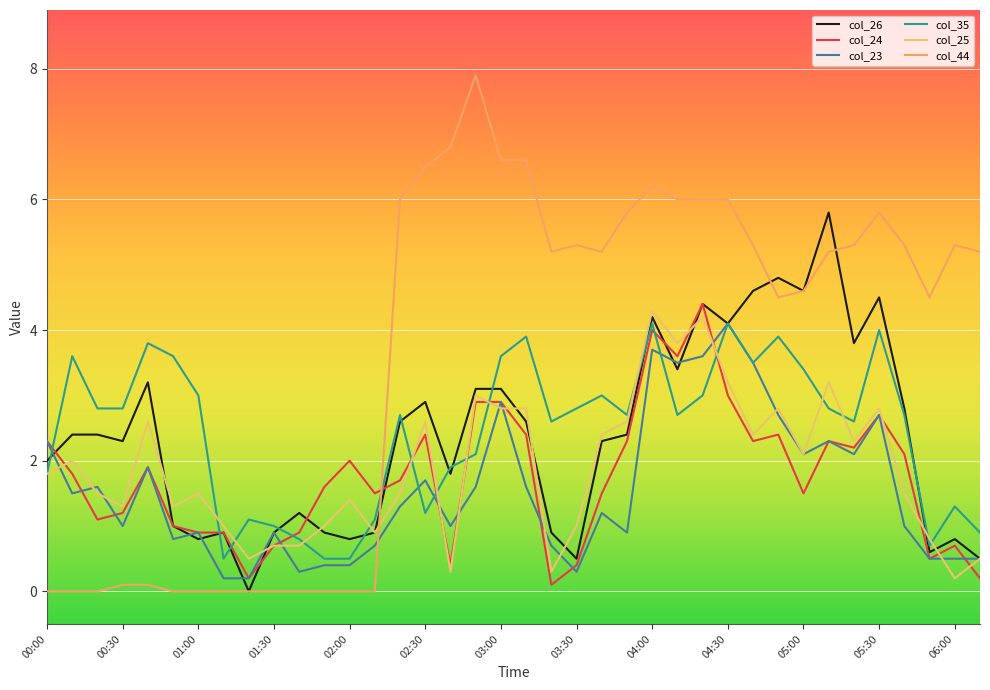

Where does the col_23 series first go above 1?

00:00